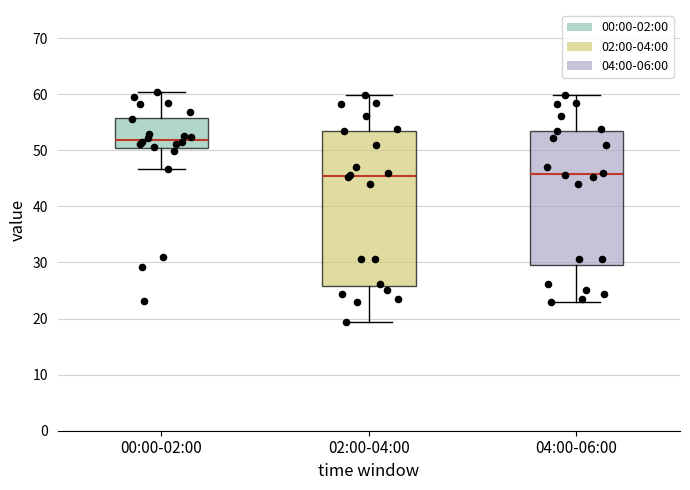

Where is the upper edge of the box for 02:00-04:00 on the y-axis? The values are not printed on the chart, so give them approximately, as read against the axis.

54